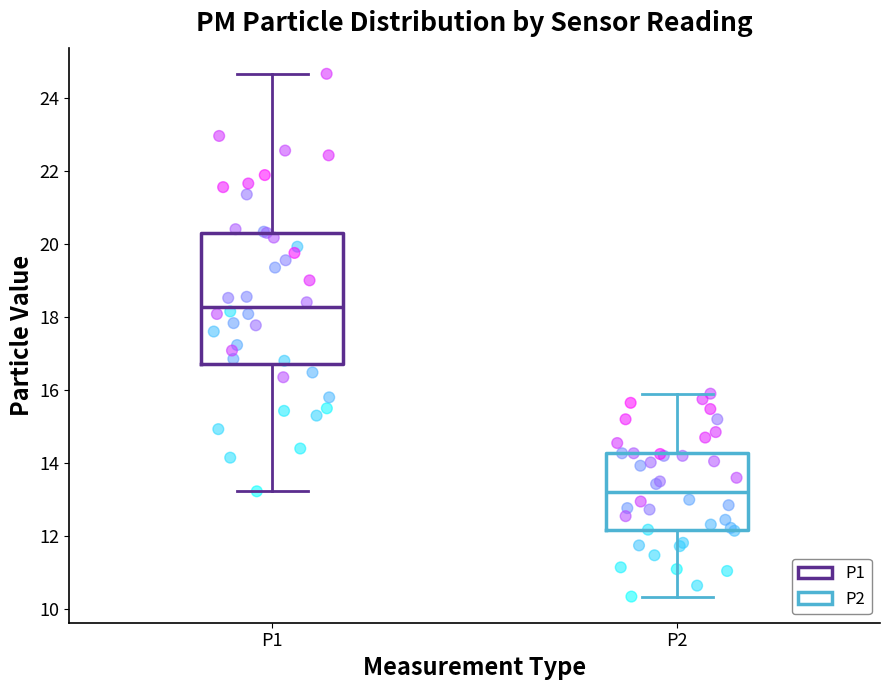

Reading left to right, transcribe this box plot: for each box, give where its median line is, the range the box spans, and where its two whiskers end, as read against the y-axis. The values are not printed on the chart, so give them approximately, as read against the axis.

P1: median 18.2, box 16.8 to 20.4, whiskers 13.2 to 24.6
P2: median 13.2, box 12.2 to 14.2, whiskers 10.4 to 16.0